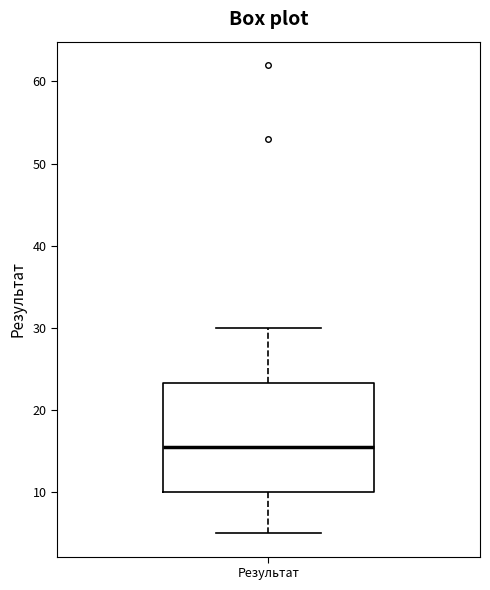

Where does the median line of the box for Результат sit on the y-axis? The values are not printed on the chart, so give them approximately, as read against the axis.

16